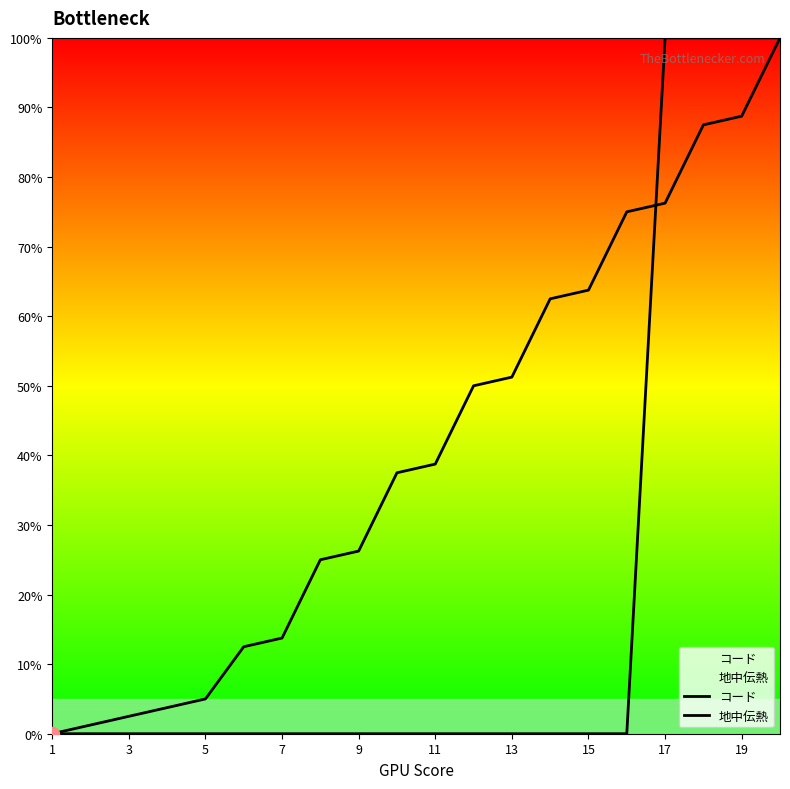

Which series reaches the minimum Y coordinate?

コード